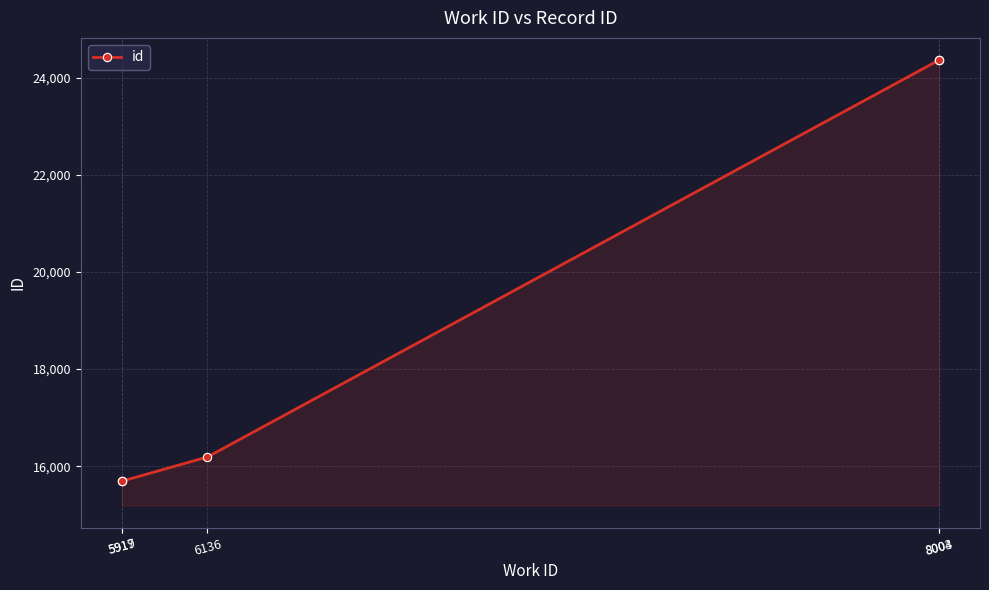

What is the sum of the values at 5917 and 5919?

31381